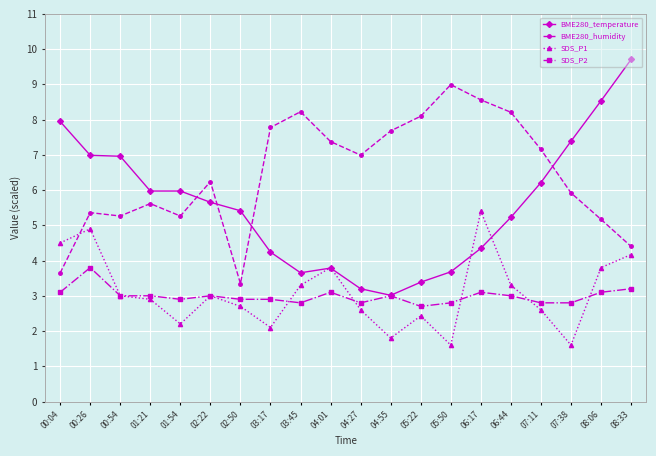

What is the average value of the SDS_P2 series?

3.0